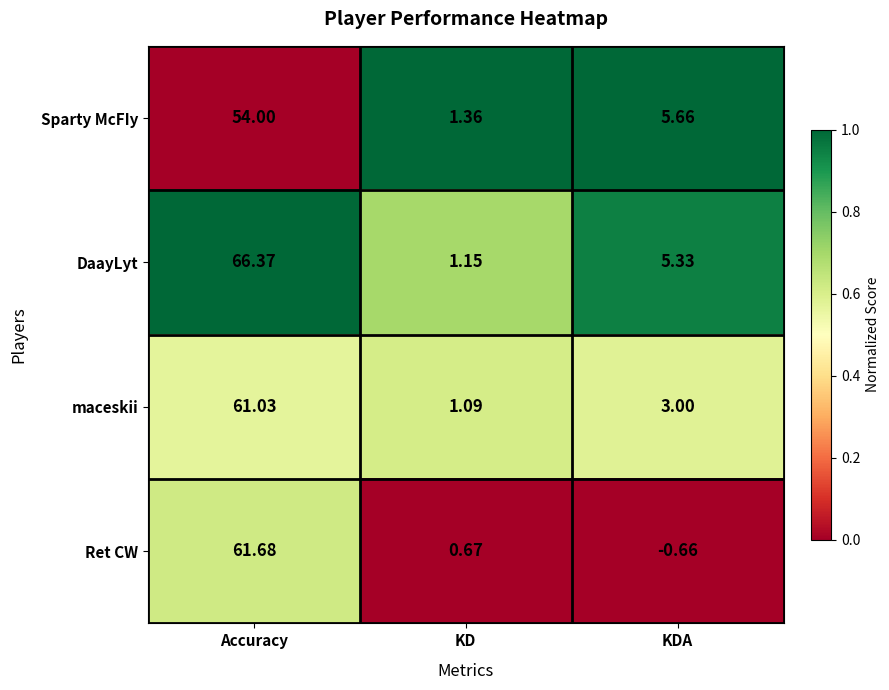

Which series has the widest spread of values?

DaayLyt